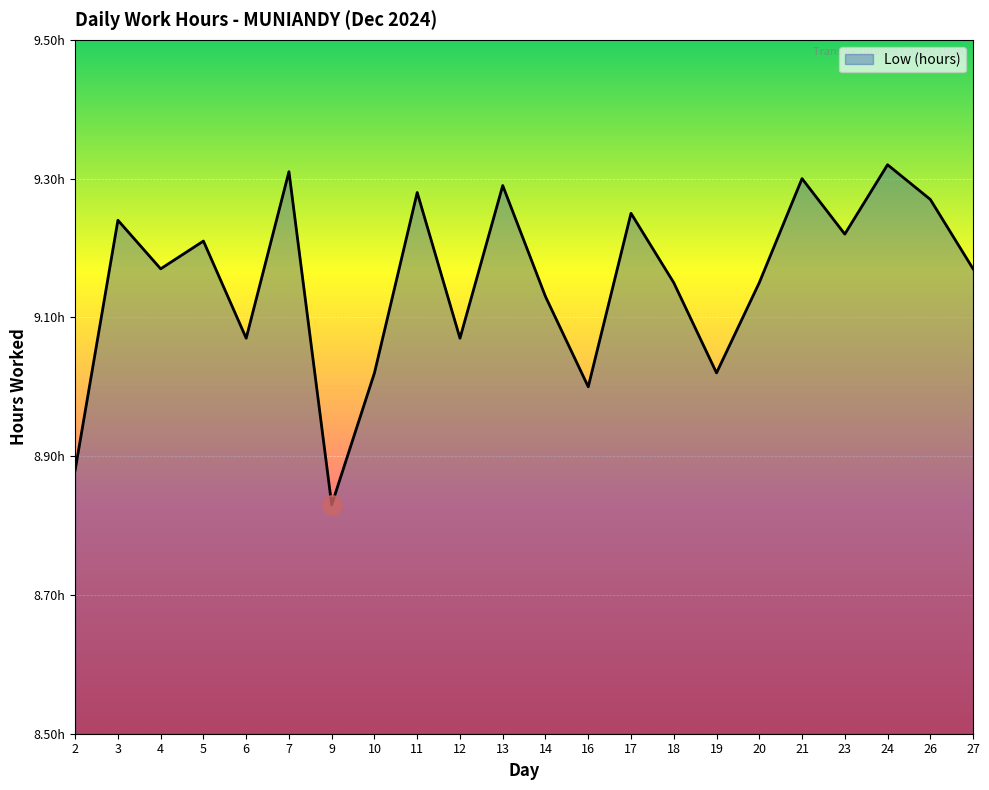

Does the chart have visible grid lines?

Yes